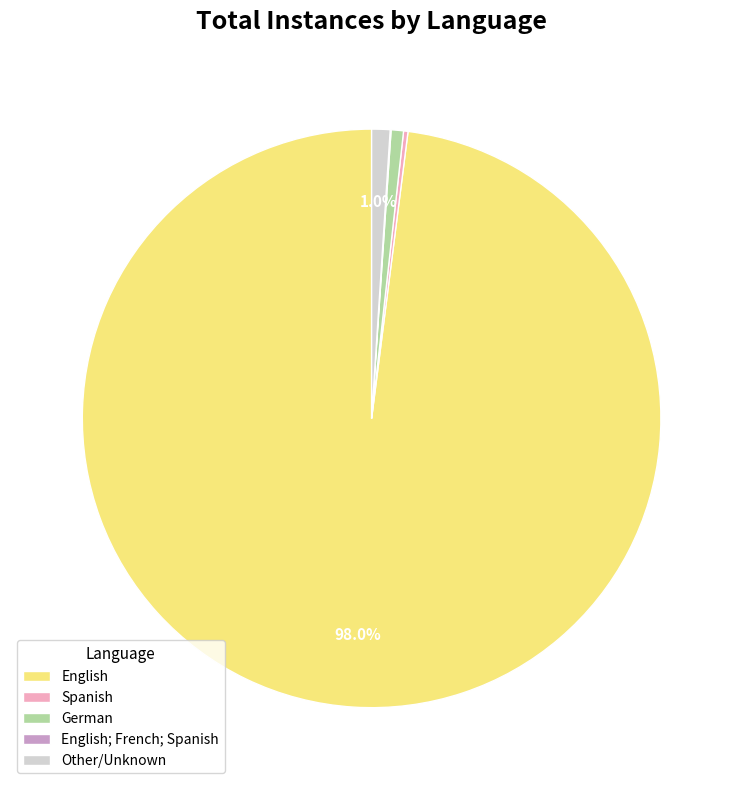

Is there a majority slice in this chart?

Yes